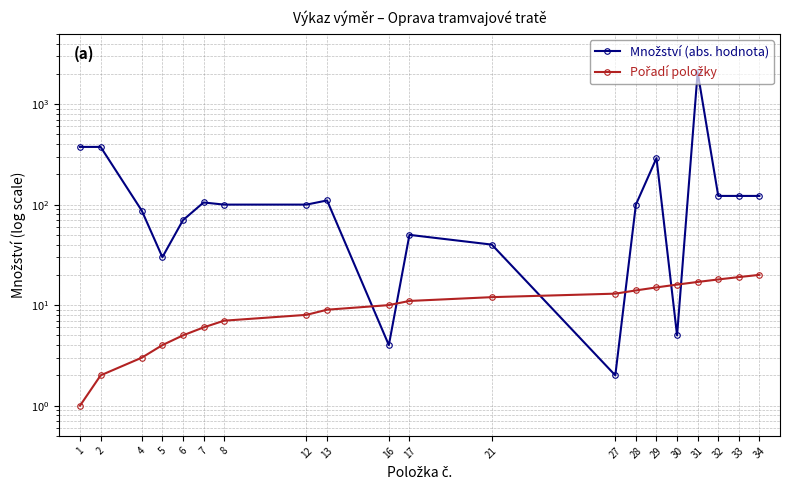

Rank the series by their average value, from highest to lowest.

Množství (abs. hodnota), Pořadí položky